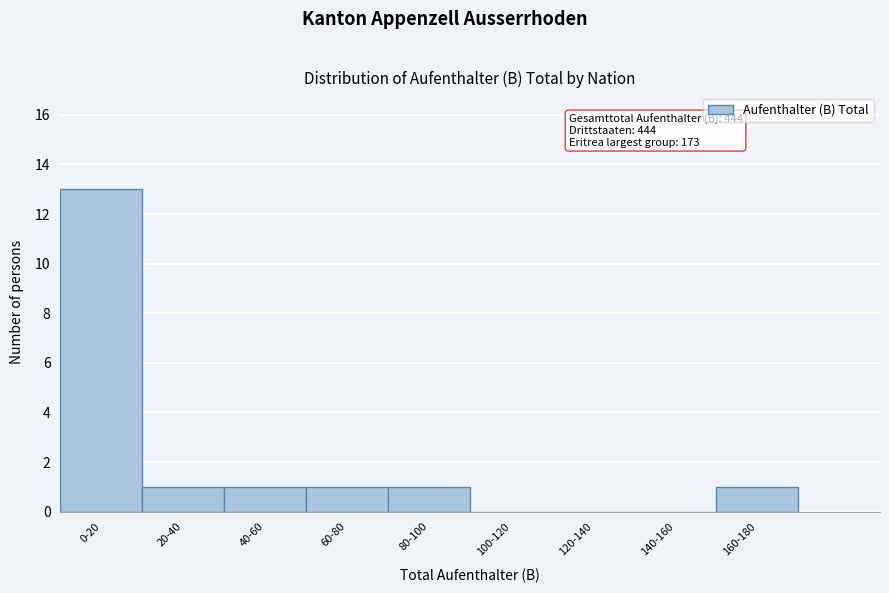

Reading left to right, extract all data points from this chart.

0-20=13	20-40=1	40-60=1	60-80=1	80-100=1	100-120=0	120-140=0	140-160=0	160-180=1